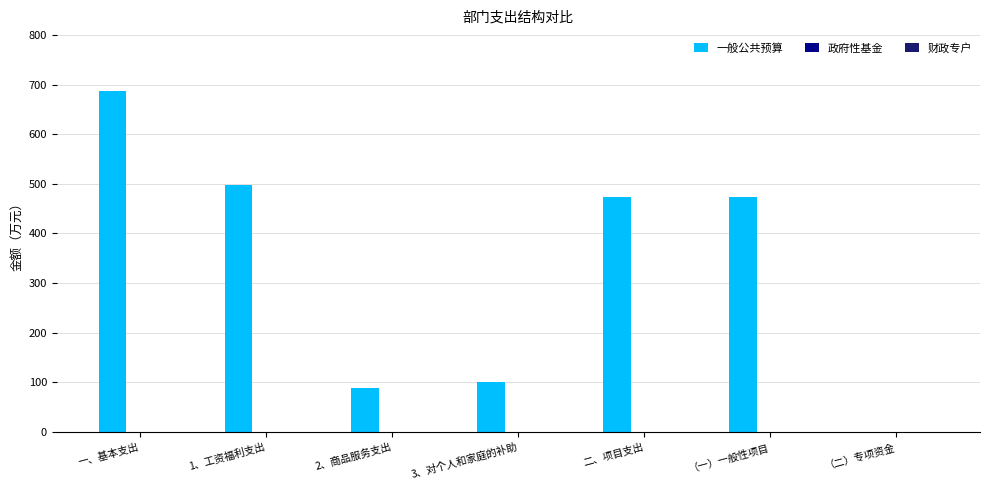

What value does the data have at 一、基本支出?

686.3